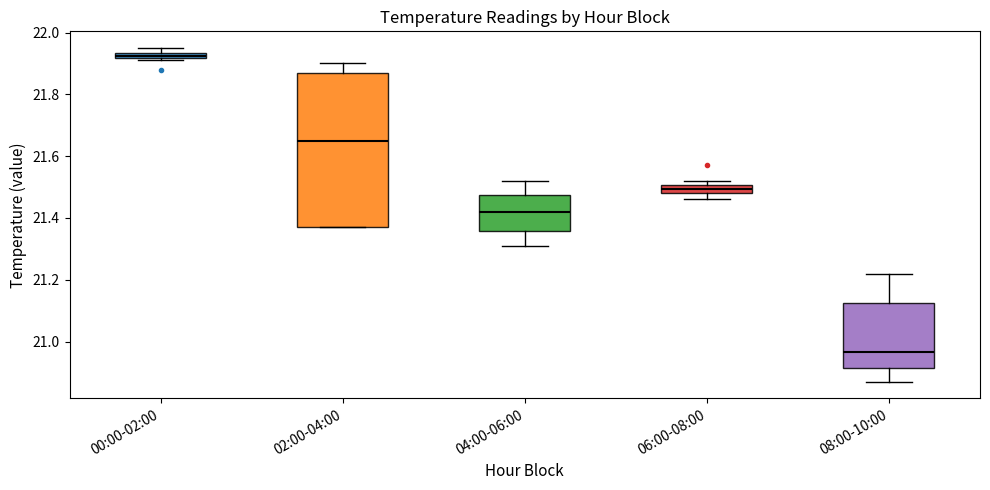

Which box's median line is the lowest?

08:00-10:00